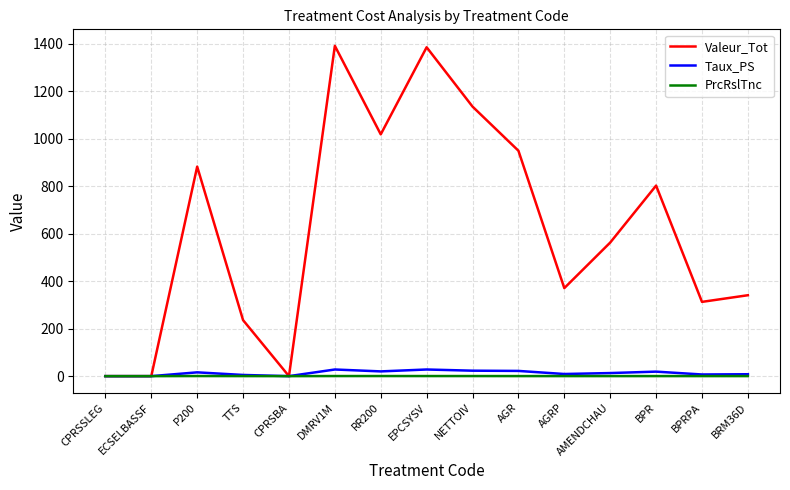

True or false: Taux_PS has more than 2 interior local peaks.

True